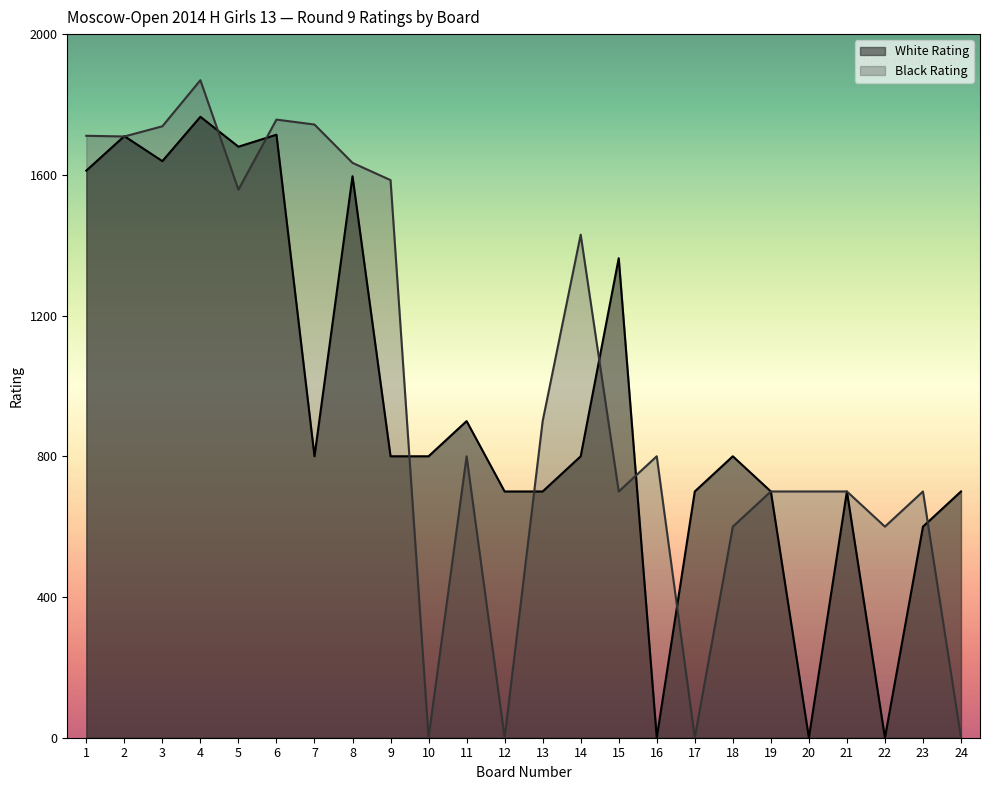

Where is Black Rating nearest to the value 934?

13